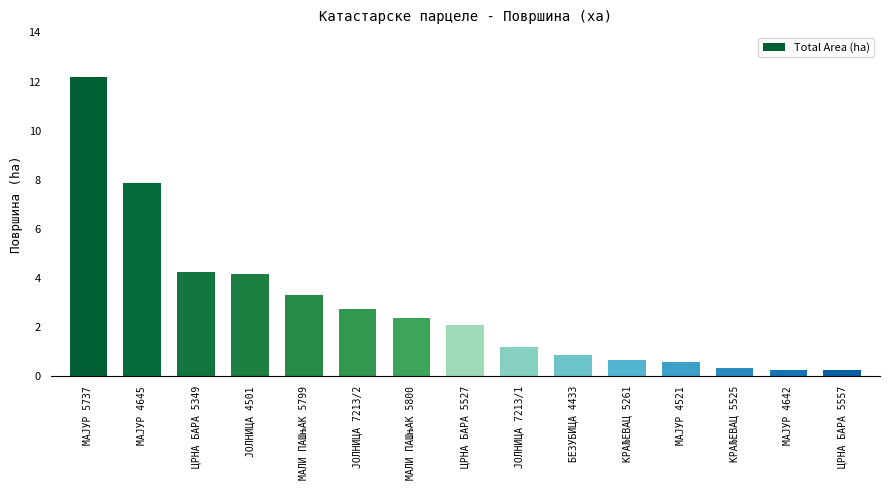

What is the sum of the values at МАЈУР 4642 and МАЈУР 4521?

0.9